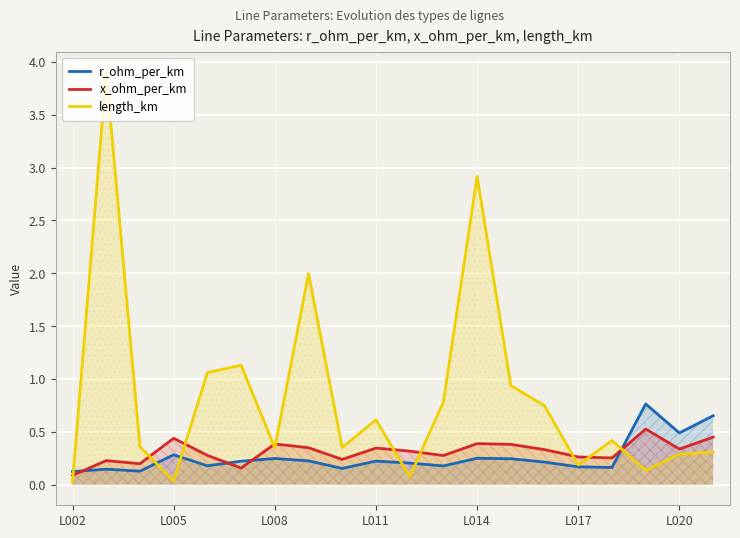

How many intersections are there between r_ohm_per_km and x_ohm_per_km?

4